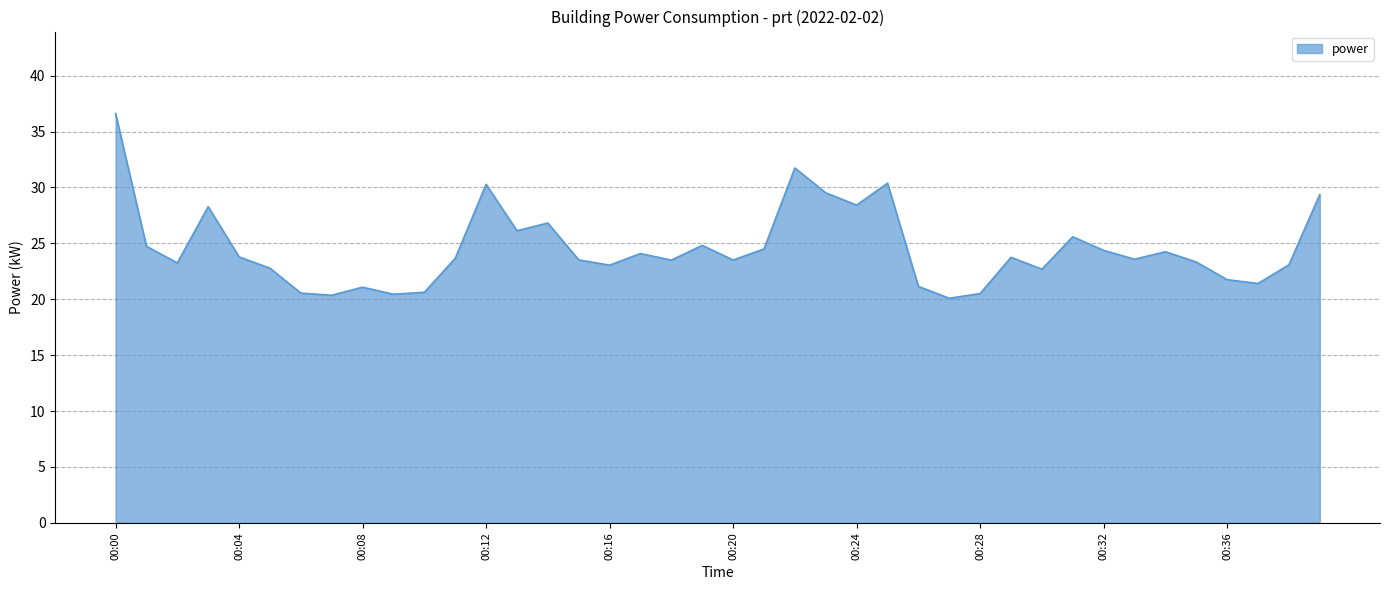

What is the maximum value shown in the chart?

36.6